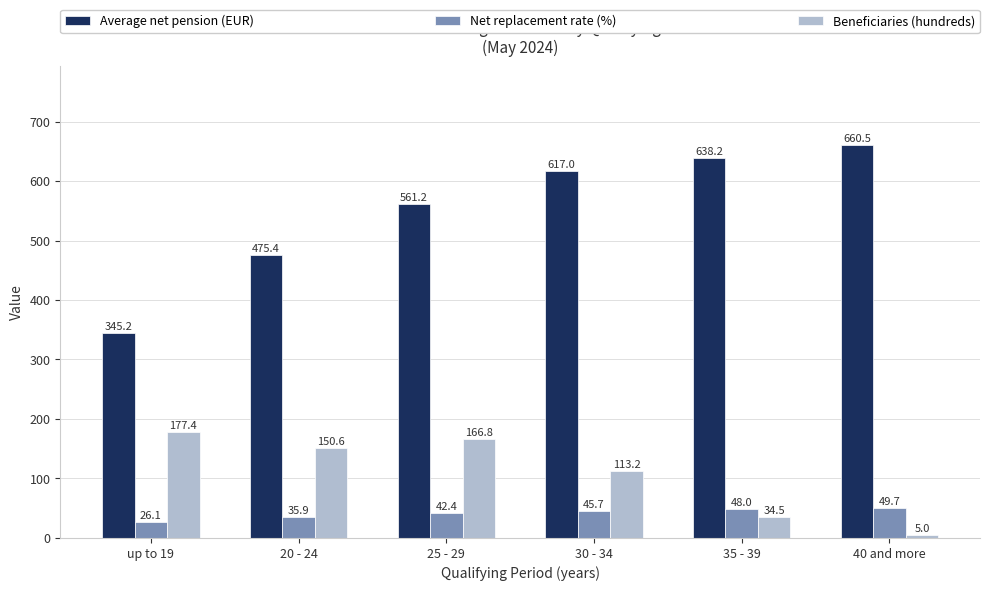

Where is Average net pension (EUR) nearest to the value 502?

20 - 24